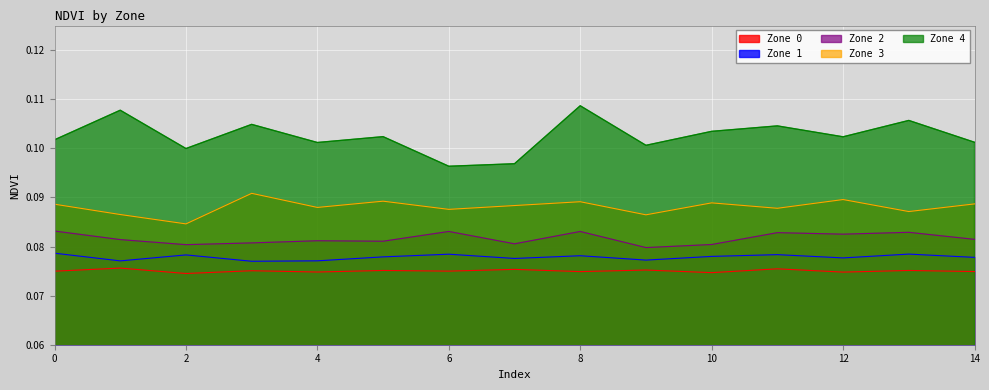

True or false: Zone 2 has more than 0 interior local peaks.

True